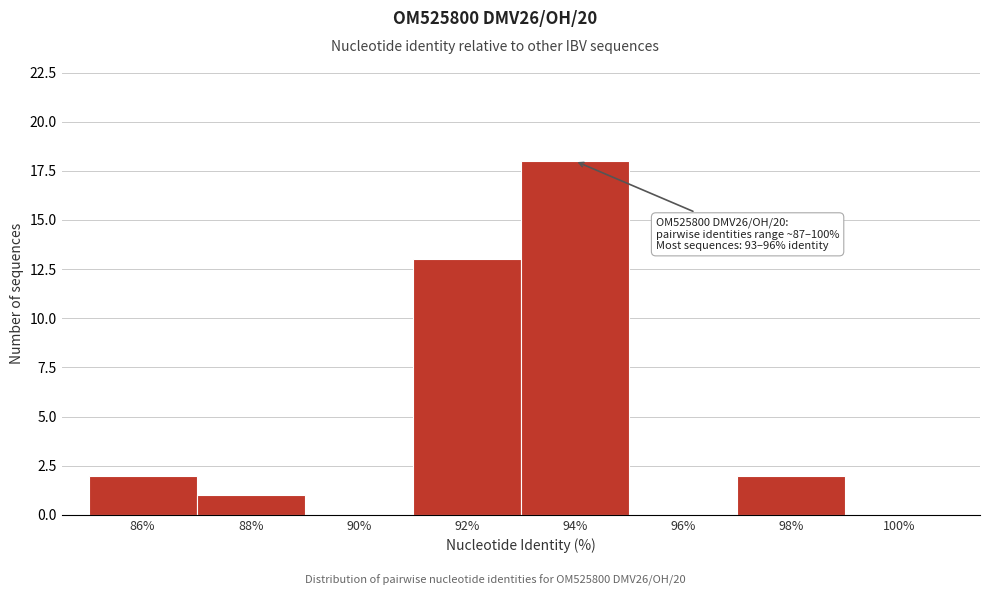

Reading right to left, what are all the values shown in this chart?

100%=0	98%=2	96%=0	94%=18	92%=13	90%=0	88%=1	86%=2